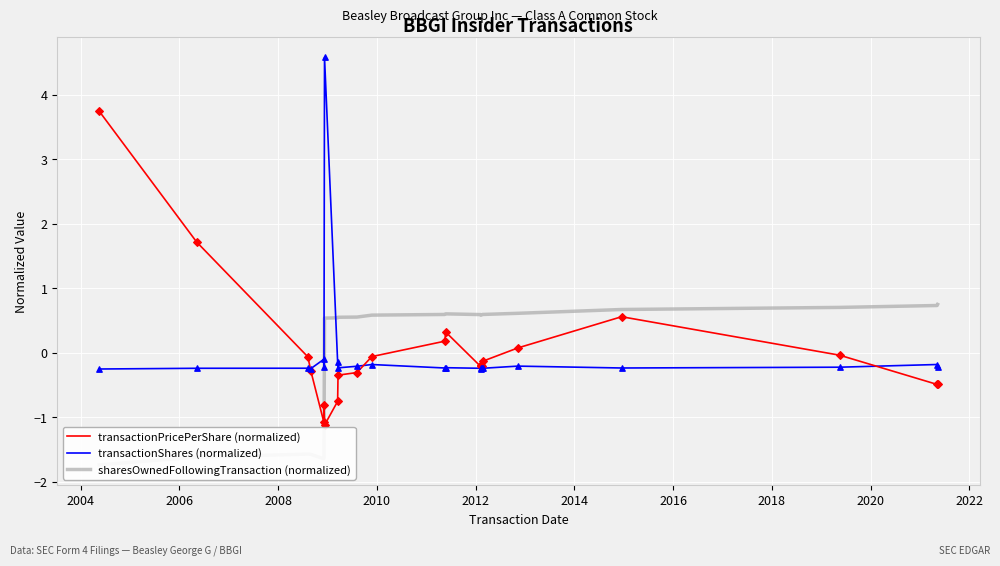

At how many categories does at least one series exceed 0?

18